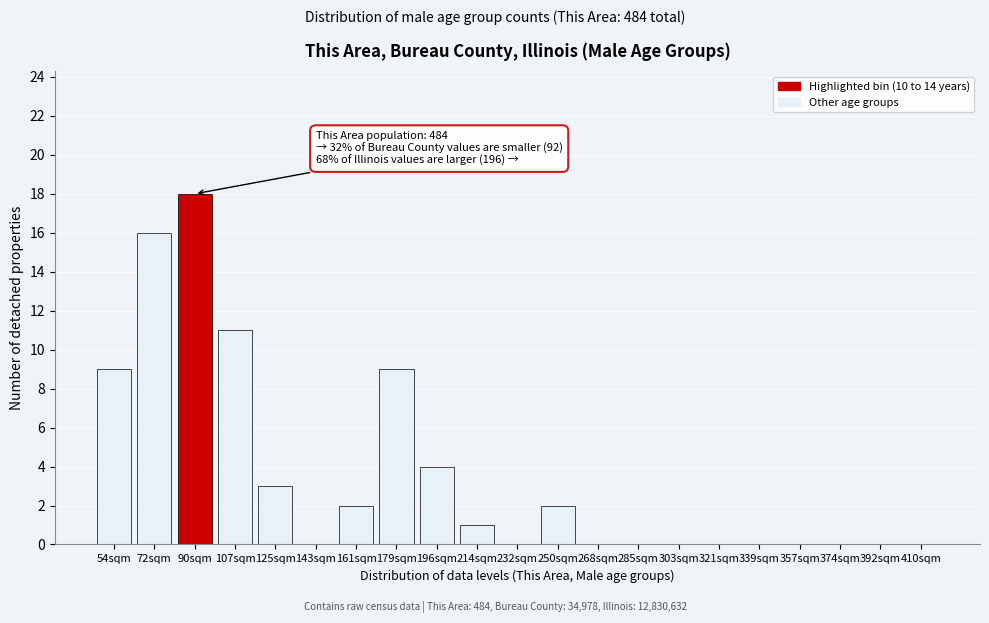

Reading left to right, extract all data points from this chart.

54sqm=9	72sqm=16	90sqm=18	107sqm=11	125sqm=3	143sqm=0	161sqm=2	179sqm=9	196sqm=4	214sqm=1	232sqm=0	250sqm=2	268sqm=0	285sqm=0	303sqm=0	321sqm=0	339sqm=0	357sqm=0	374sqm=0	392sqm=0	410sqm=0